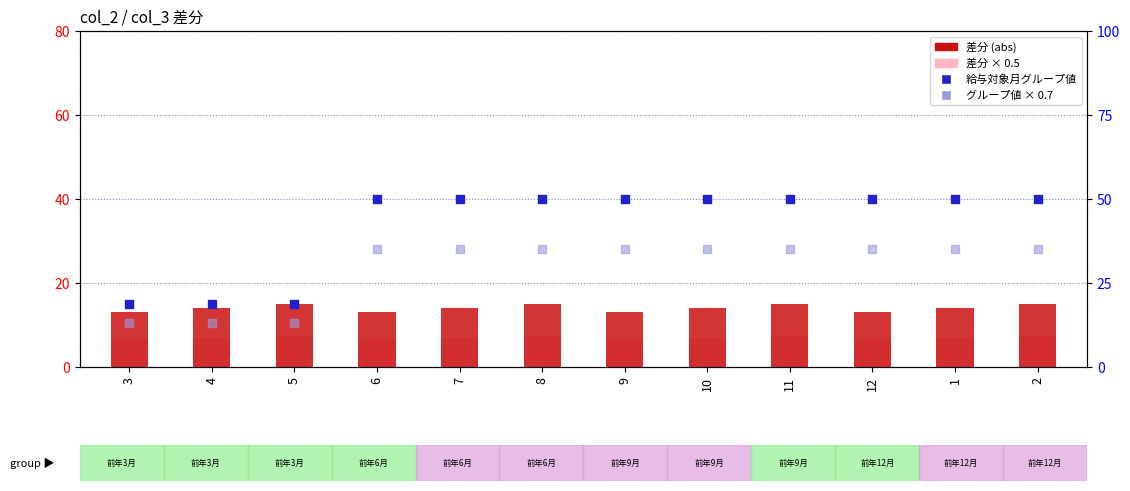

Which series contains the highest Y value?

給与対象月グループ値